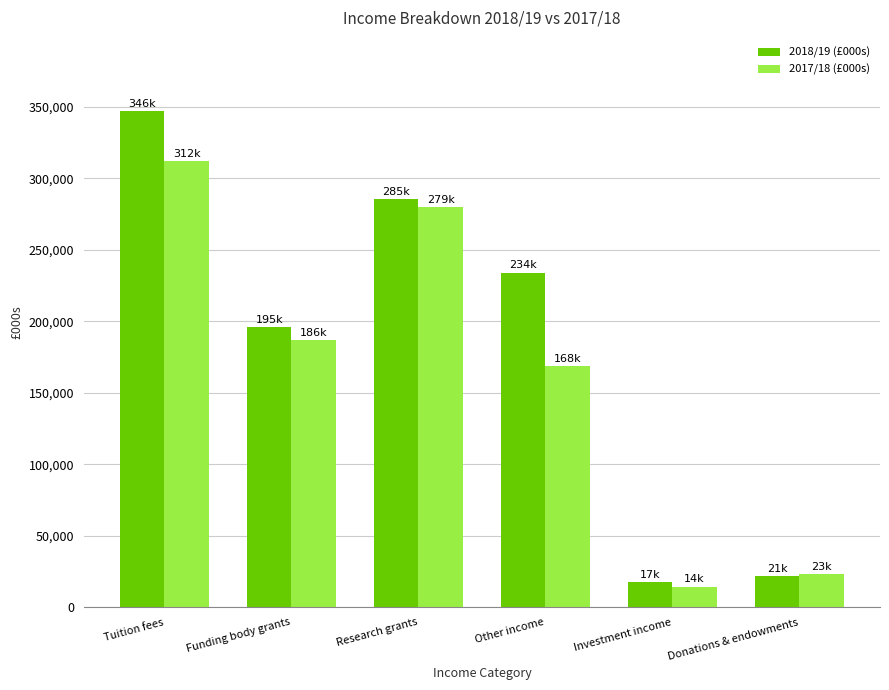

Which category has the lowest value in the 2017/18 (£000s) series?

Investment income